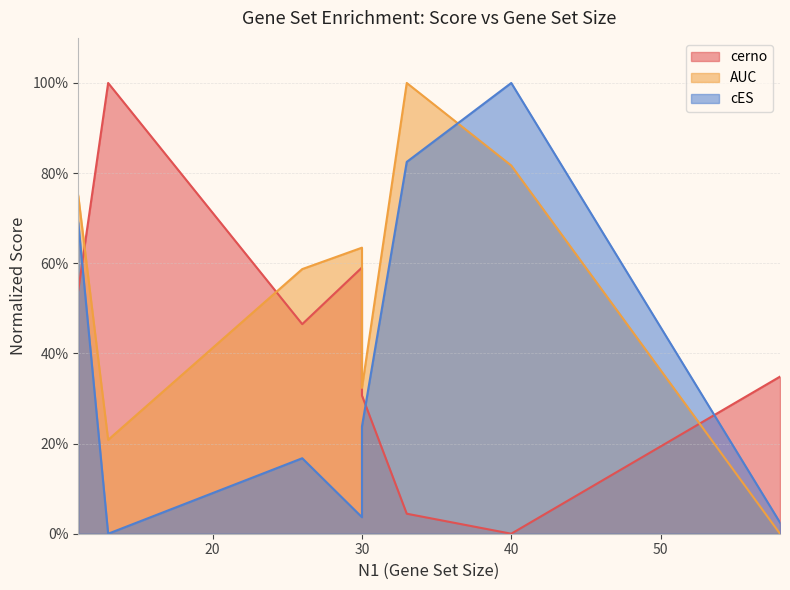

What is the sum of all cerno values?

3.3